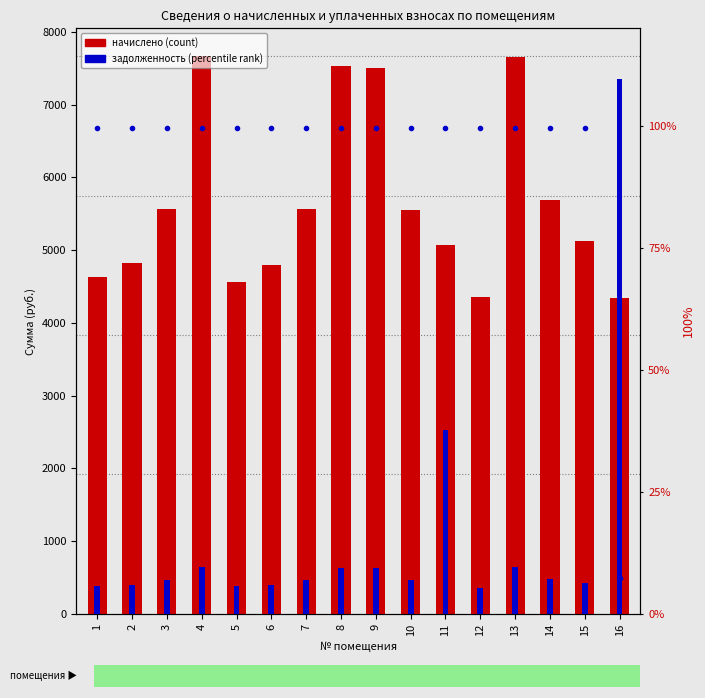

The value of задолженность at 15 is 427.1. True or false?

True